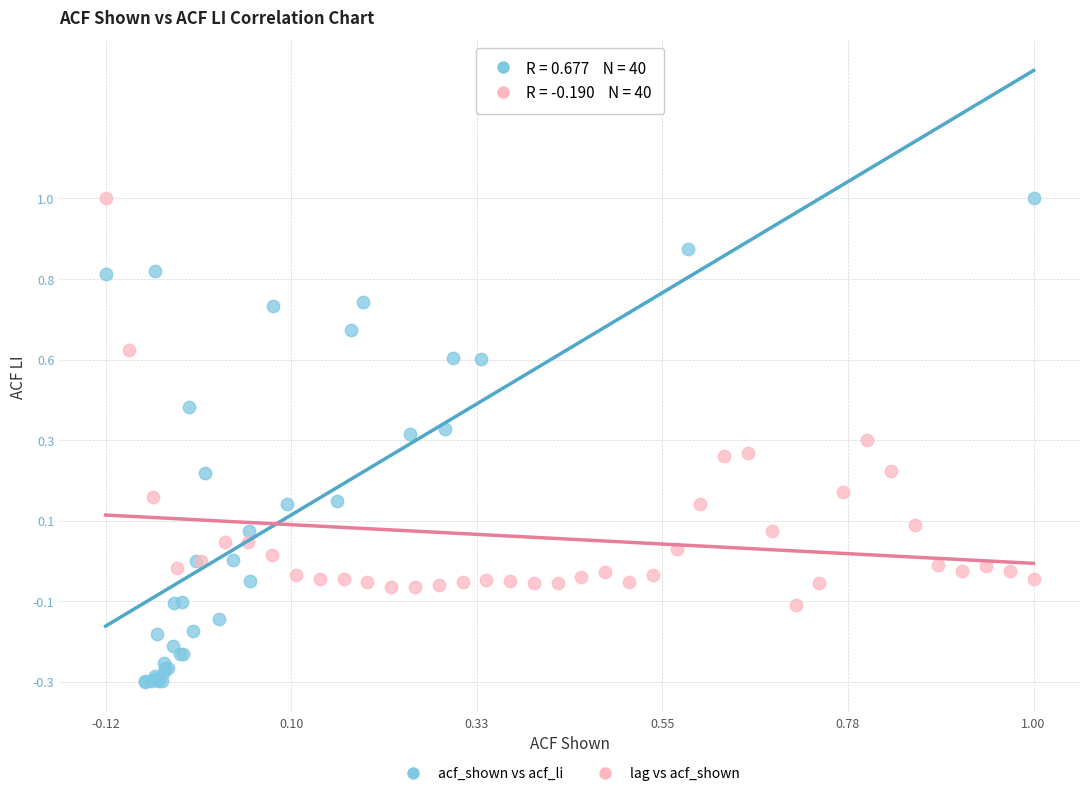

Which series has the largest Y range (max minus min)?

acf_shown vs acf_li